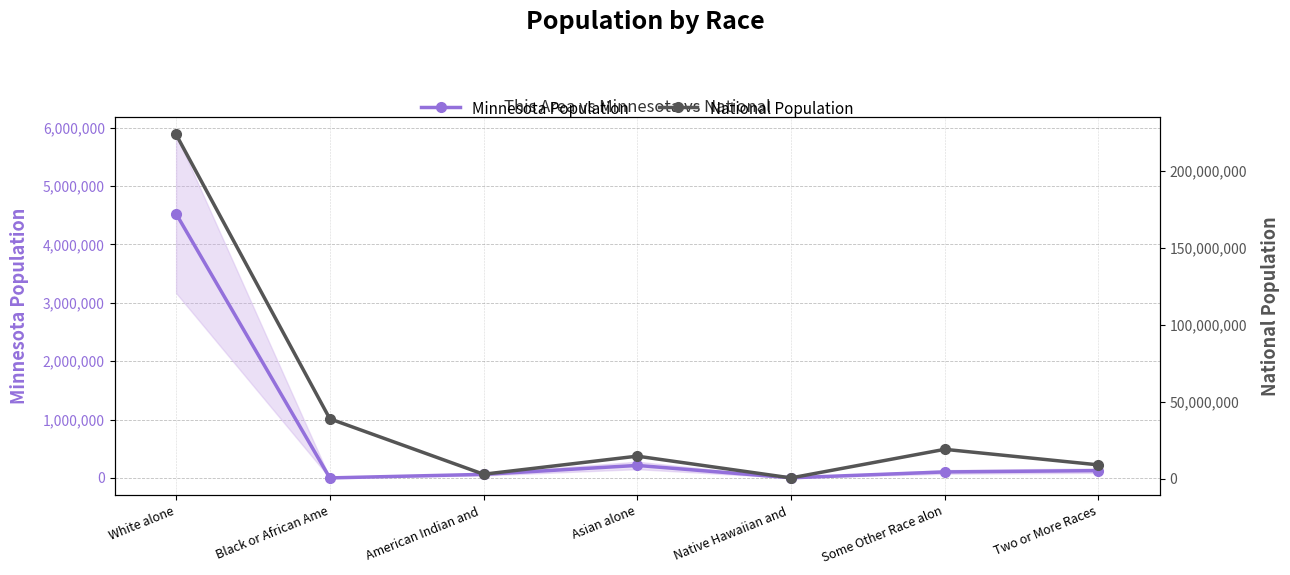

At which category does Minnesota Population reach its first local valley?

Black or African Ame